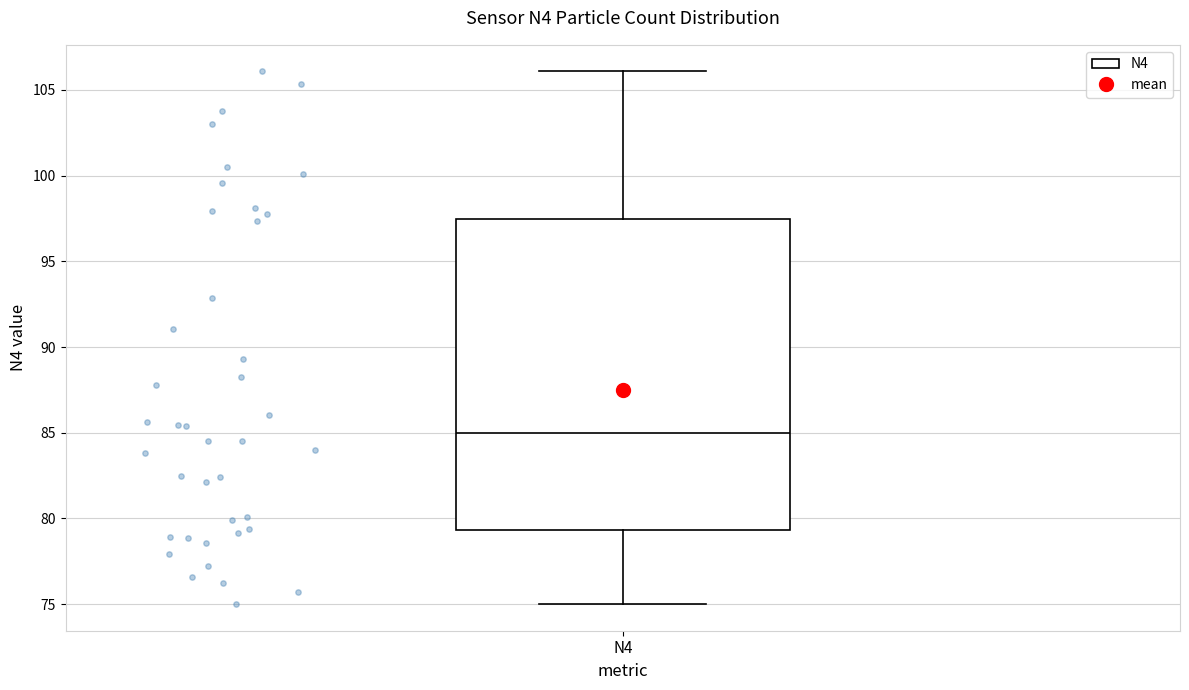

Read this box plot against the y-axis: the position of the median line, the range covered by the box, and the ends of both whiskers. The values are not printed on the chart, so give them approximately, as read against the axis.

median 85.0, box 79.5 to 97.5, whiskers 75.0 to 106.0